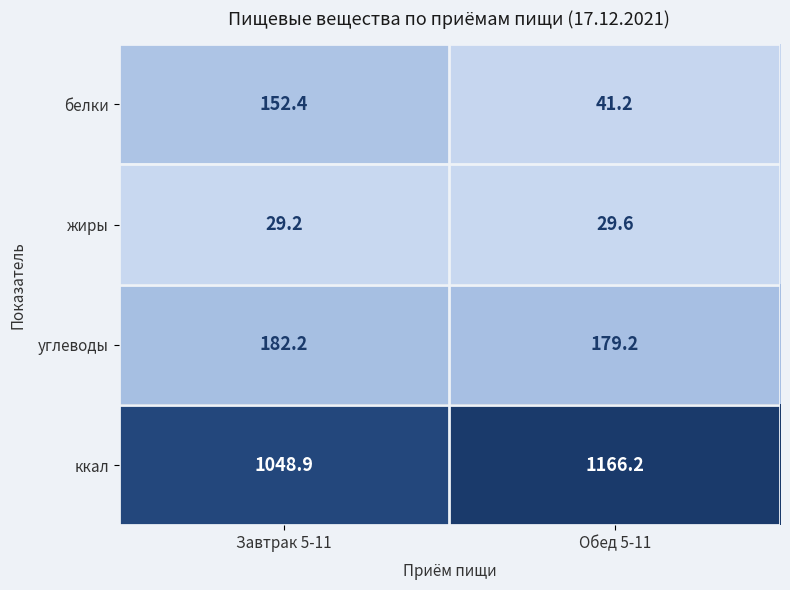

What is the average value of the жиры series?

29.4